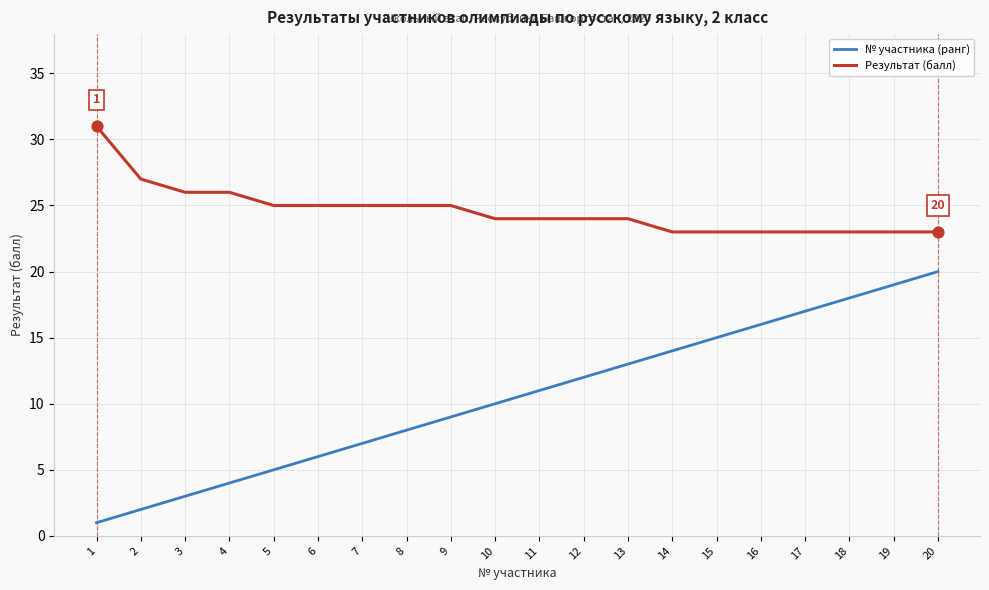

Which series has the widest spread of values?

№ участника (ранг)